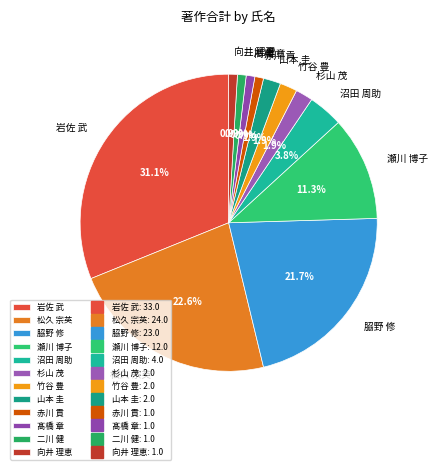

Is it true that 杉山 茂 is 12% of the pie?

False